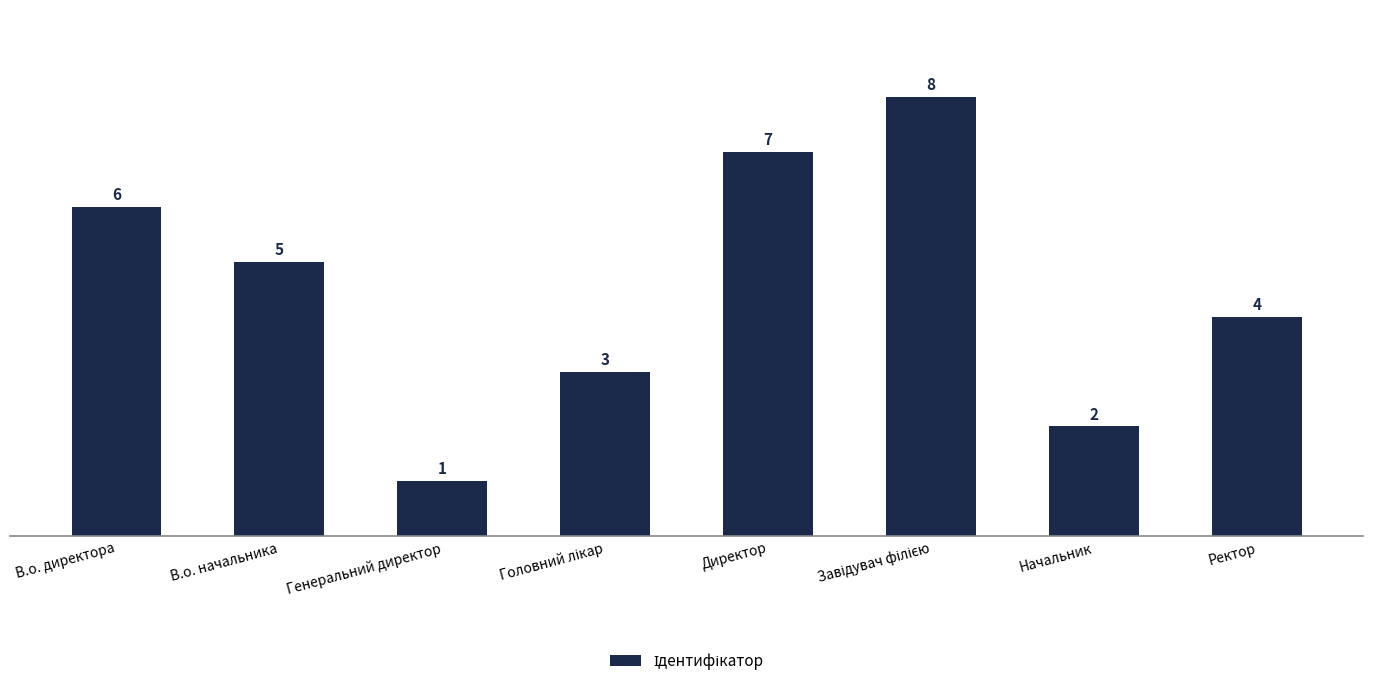

Between Начальник and В.о. начальника, which is larger?

В.о. начальника